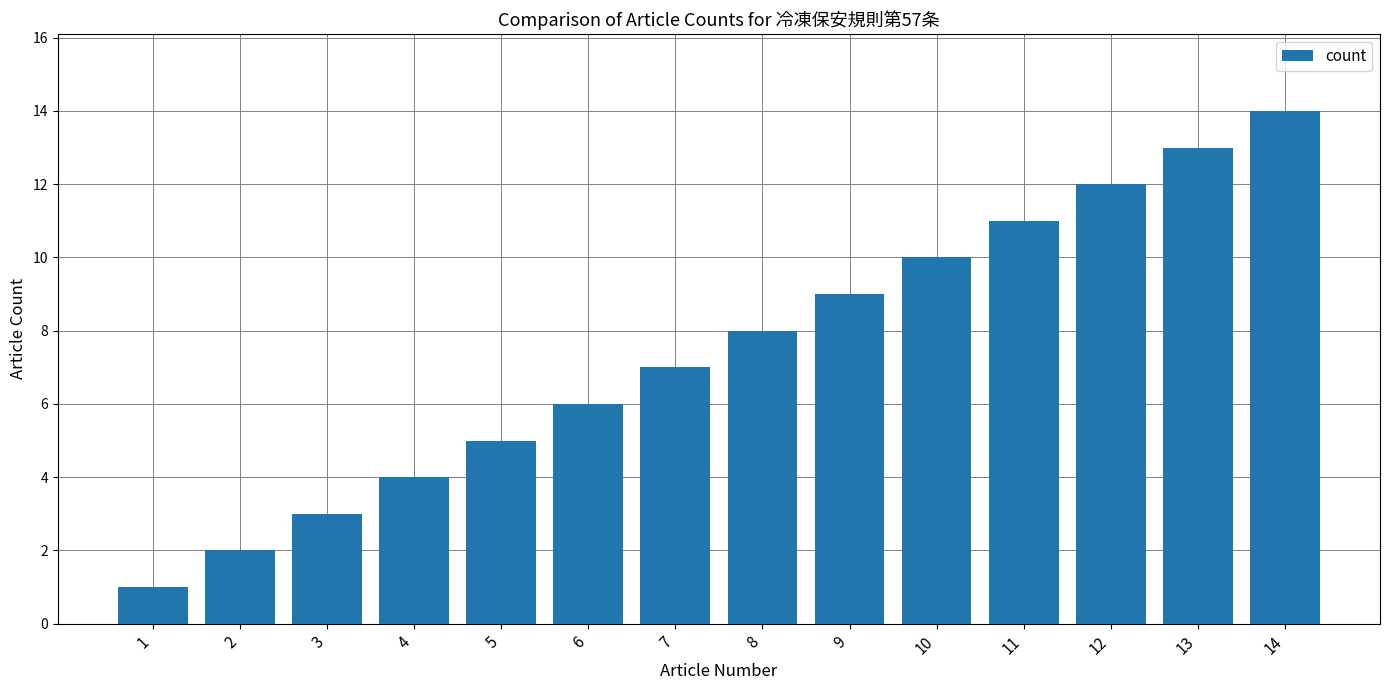

How many bars are there in total?

14